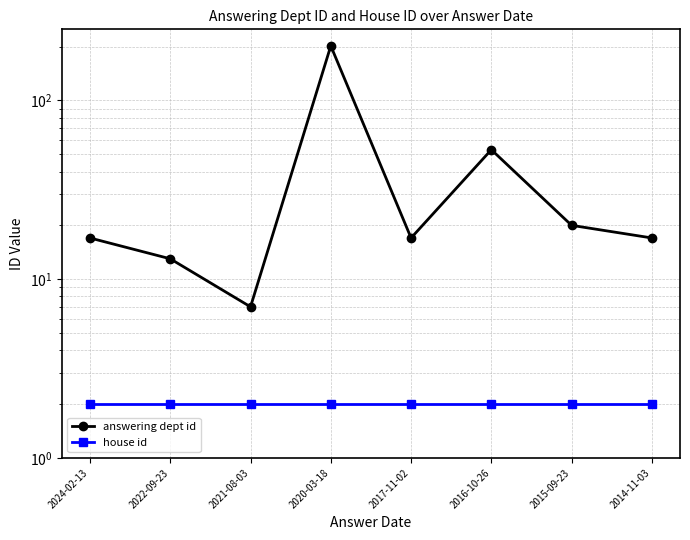

Reading left to right, list all the values displayed in this chart.

answering dept id: 17	13	7	202	17	53	20	17
house id: 2	2	2	2	2	2	2	2